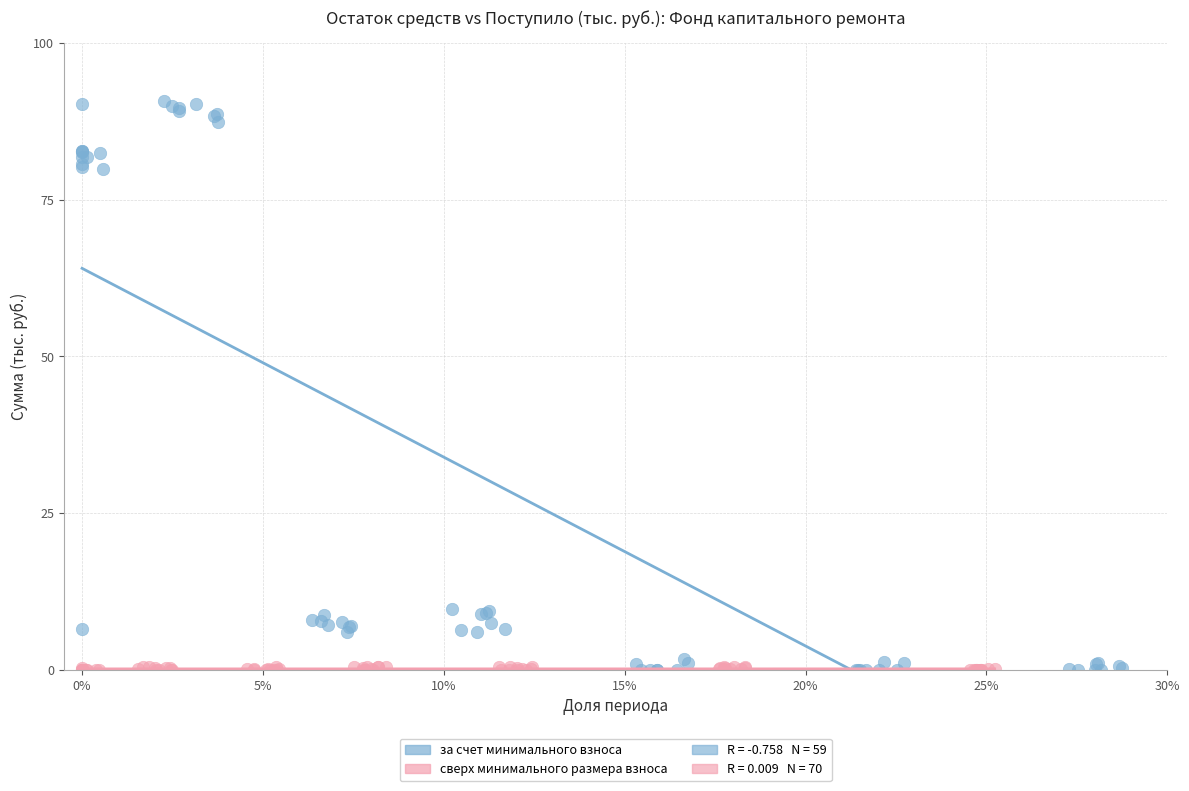

Which series contains the highest Y value?

за счет минимального взноса